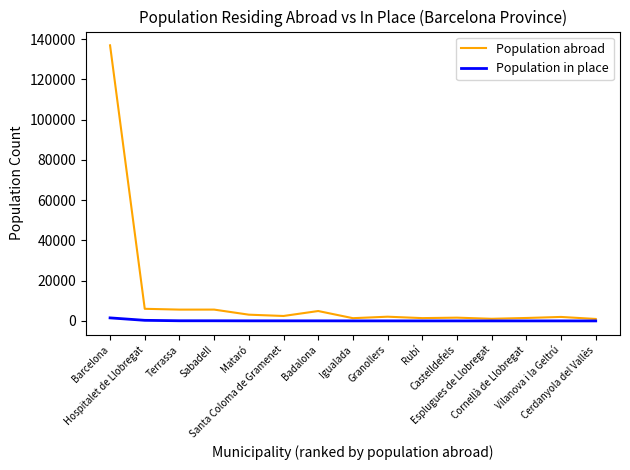

Which series has the largest range (max minus min)?

Population abroad